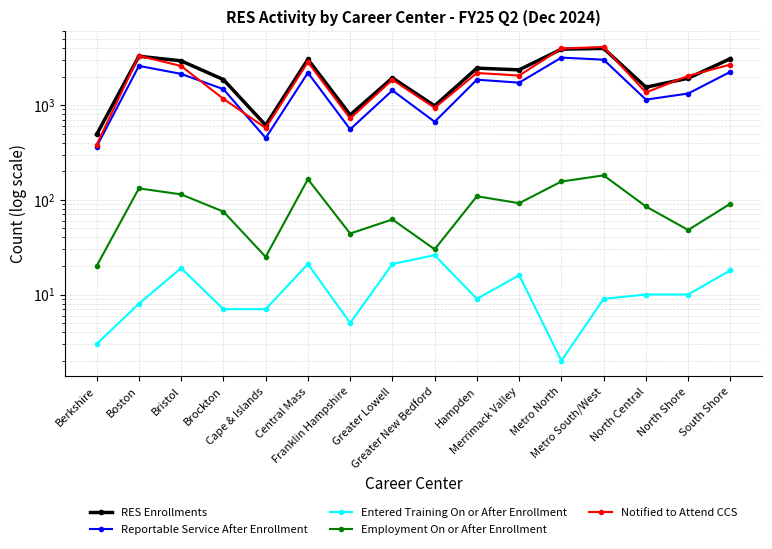

Reading left to right, extract all data points from this chart.

RES Enrollments: 489	3278	2928	1859	613	3039	787	1934	981	2453	2354	3892	3963	1543	1920	3092
Reportable Service After Enrollment: 364	2591	2134	1472	449	2193	555	1427	666	1854	1724	3169	3015	1141	1324	2246
Entered Training On or After Enrollment: 3	8	19	7	7	21	5	21	26	9	16	2	9	10	10	18
Employment On or After Enrollment: 20	132	114	75	25	165	44	62	30	109	92	156	181	85	48	91
Notified to Attend CCS: 381	3317	2583	1164	573	2844	722	1849	936	2181	2050	3956	4102	1358	2031	2677